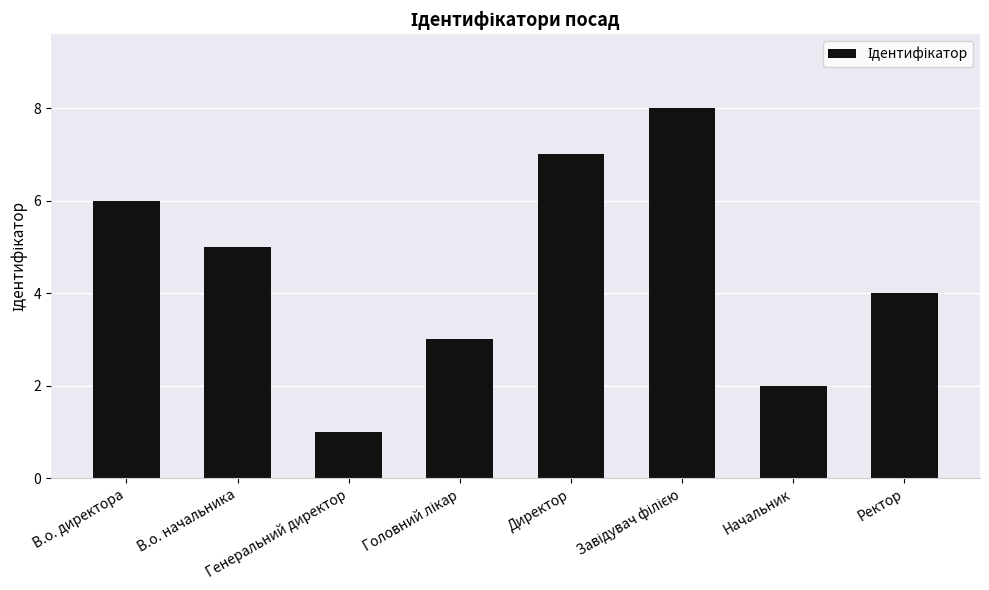

What is the sum of all values?

36